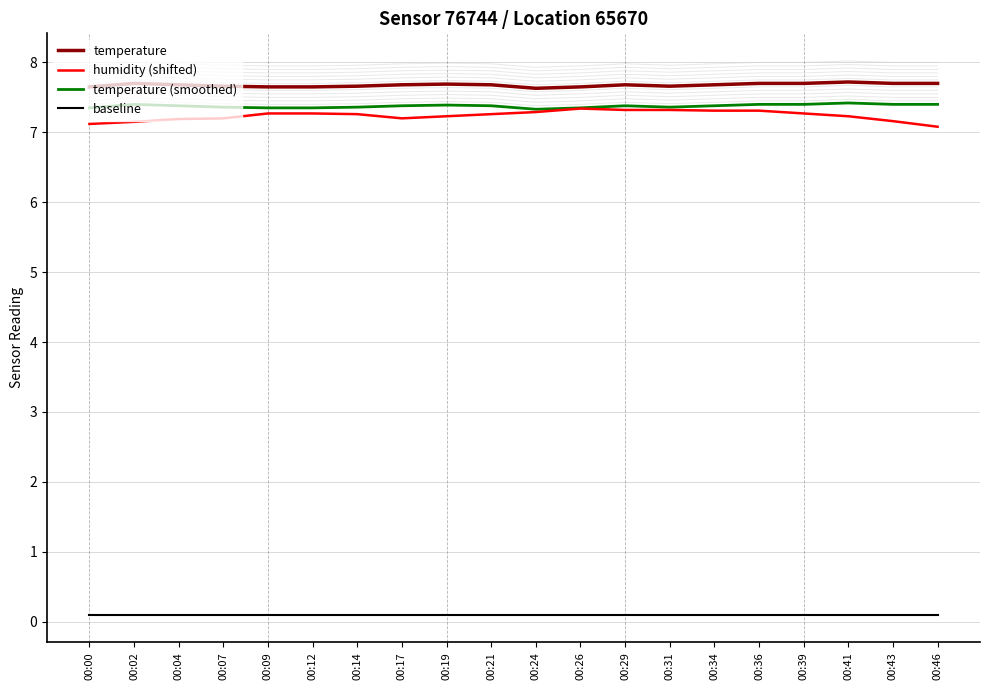

What is the sum of all humidity (shifted) values?

144.8